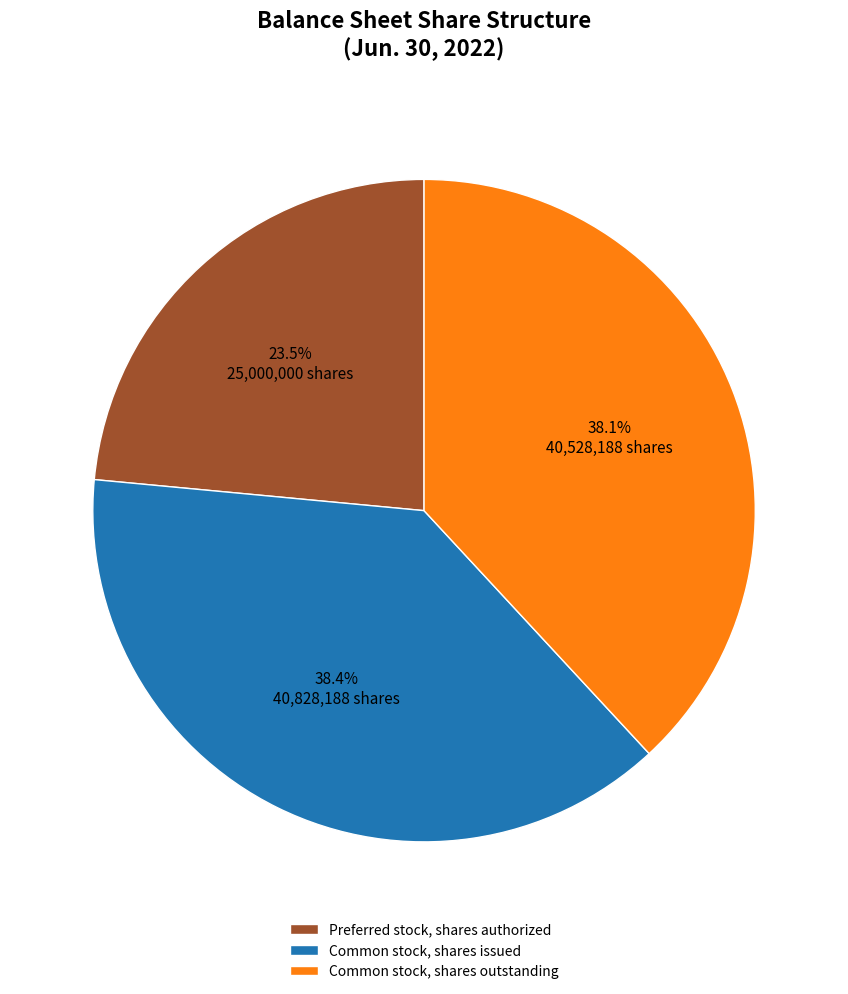

What percentage is the Common stock, shares outstanding slice, to the nearest percent?

38%